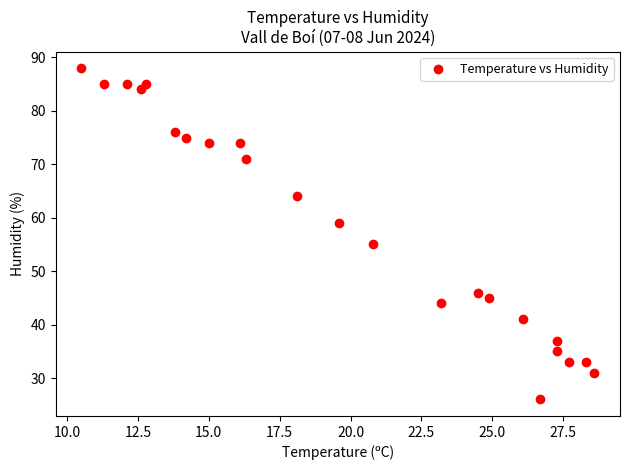

What is the range of Y values (max minus min)?

62